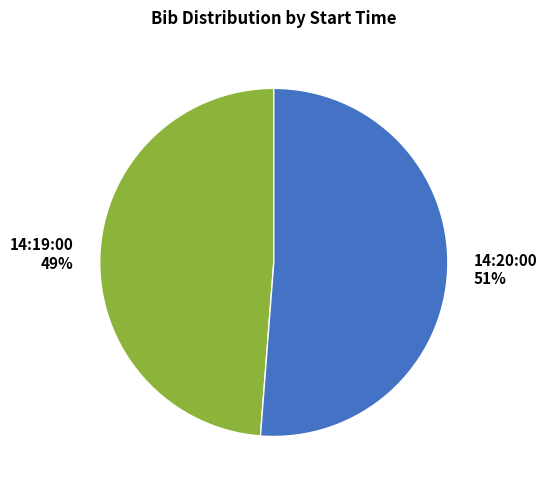

Between 14:20:00 and 14:19:00, which is larger?

14:20:00